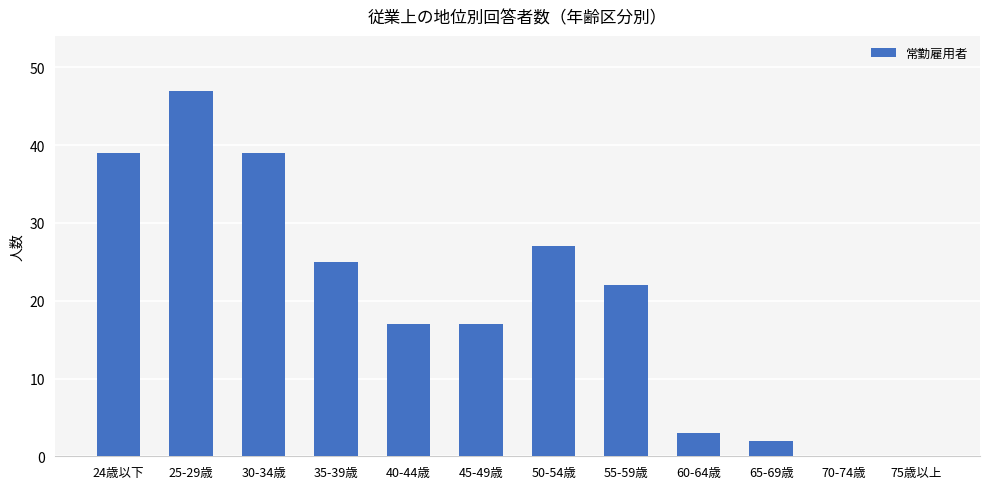

Reading left to right, transcribe all the data shown in this chart.

24歳以下=39	25-29歳=47	30-34歳=39	35-39歳=25	40-44歳=17	45-49歳=17	50-54歳=27	55-59歳=22	60-64歳=3	65-69歳=2	70-74歳=0	75歳以上=0